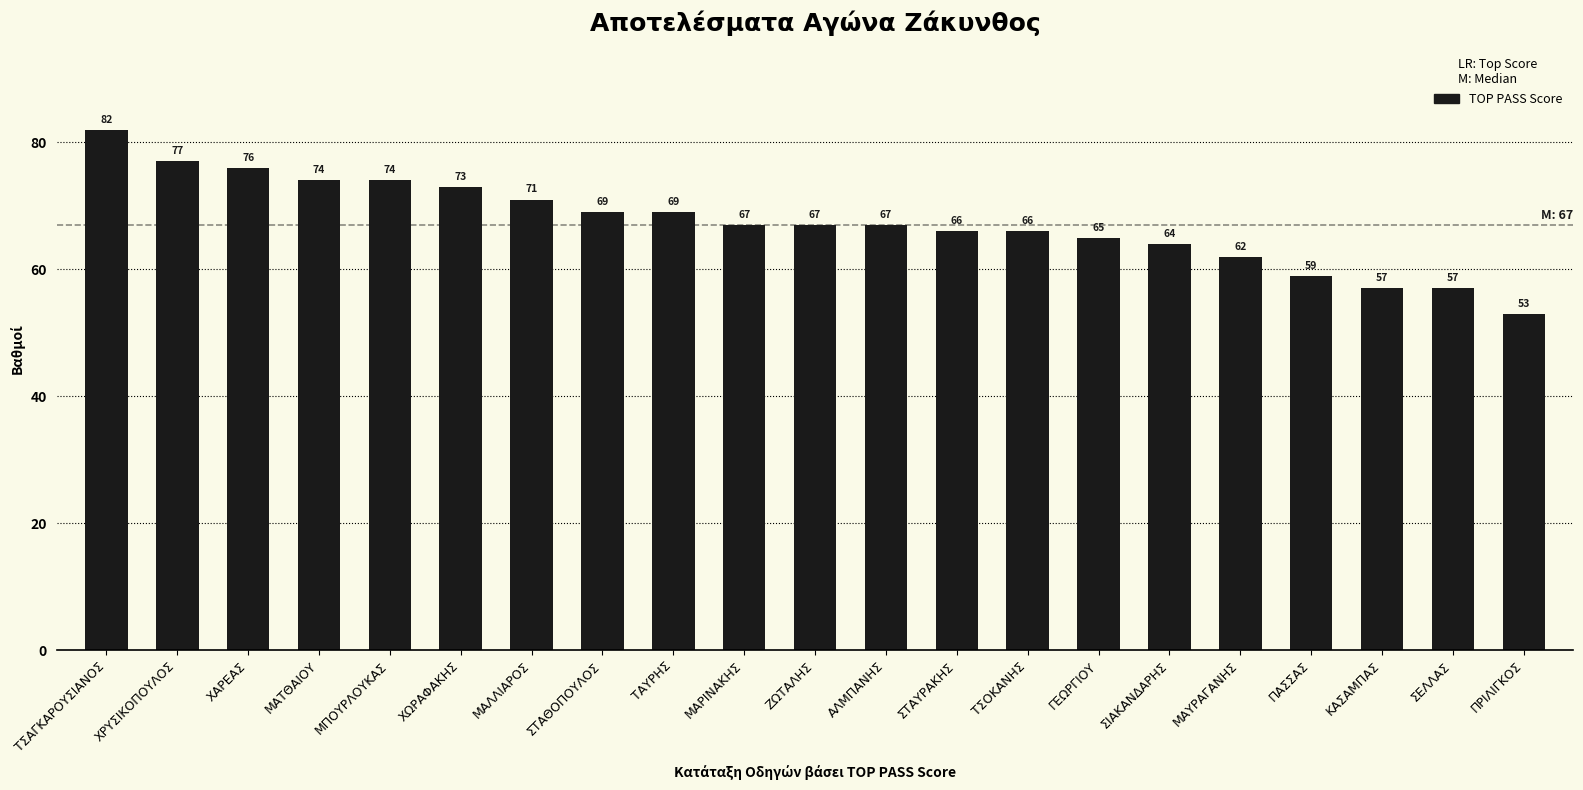

Is it true that the value at ΧΩΡΑΦΑΚΗΣ is 73?

True